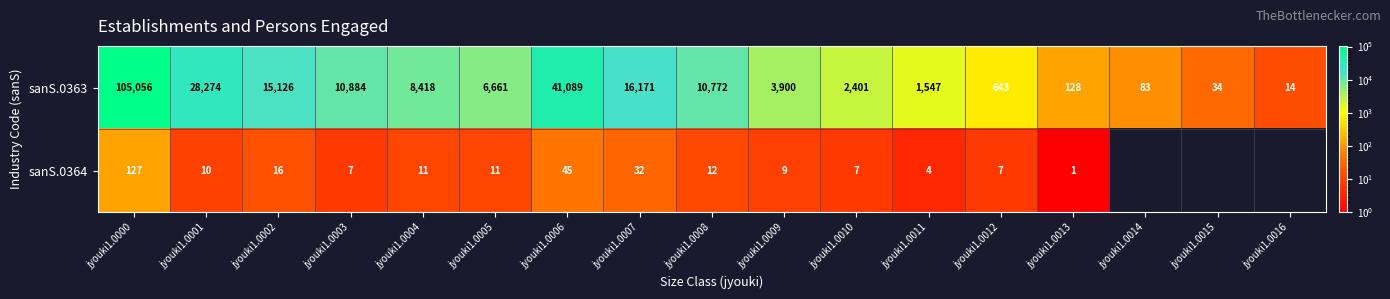

Where is sanS.0363 nearest to the value 52535?

jyouki1.0006